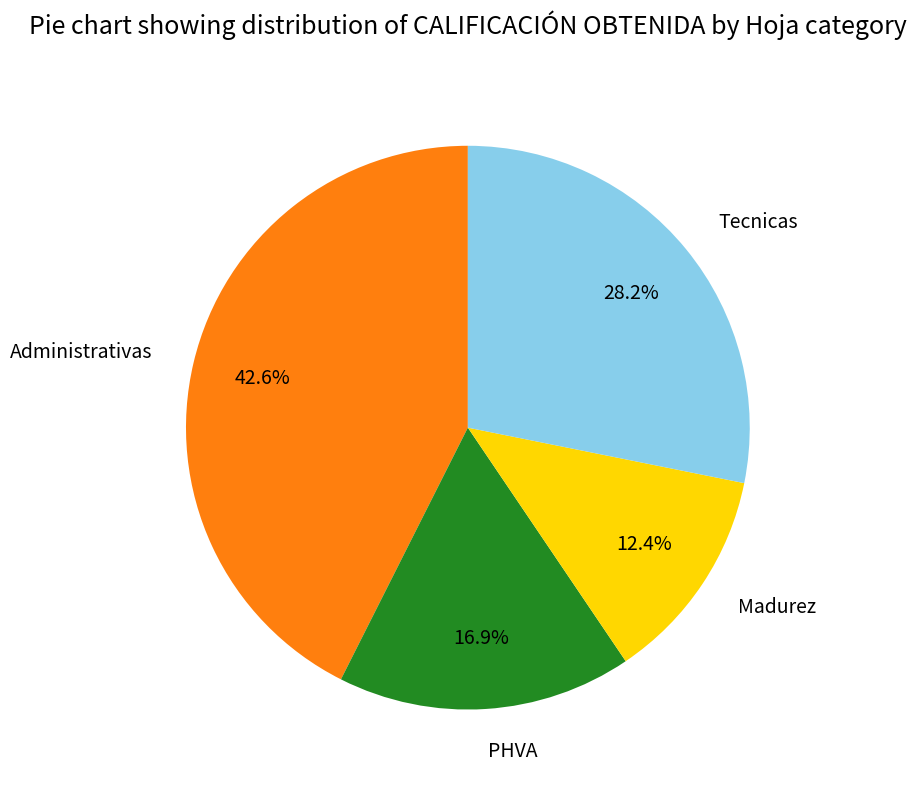

What portion of the pie excludes Administrativas?

57.4%